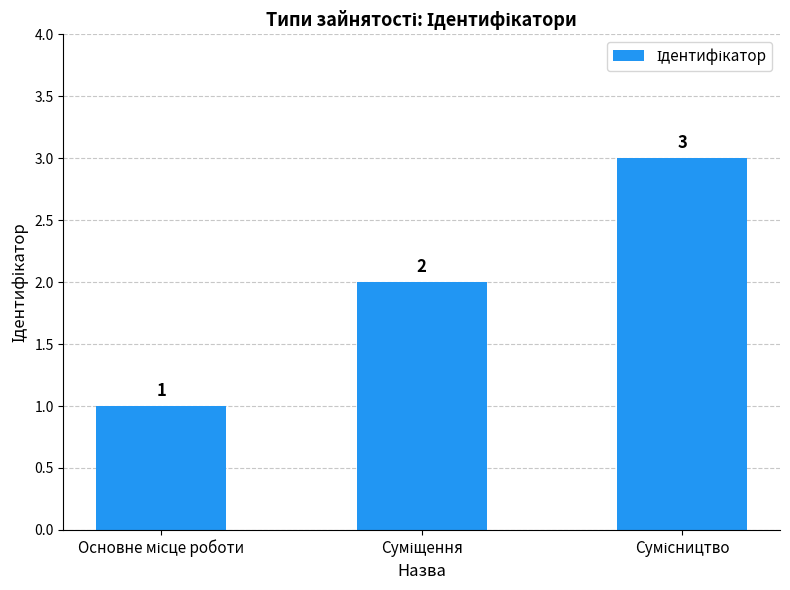

How many values are between 1 and 3?

3